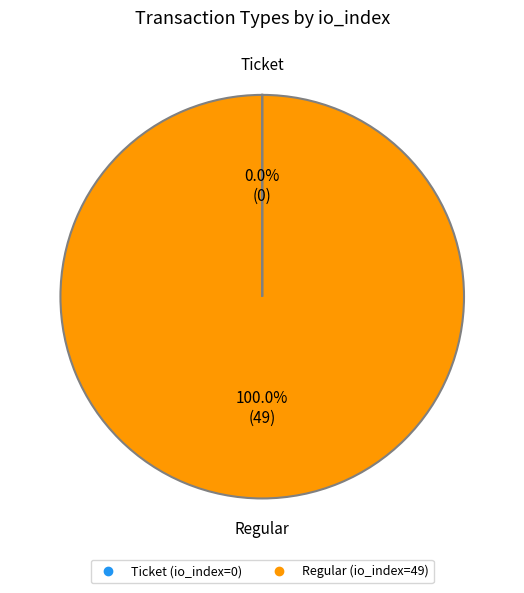

To the nearest percent, what is the average slice percentage?

50%